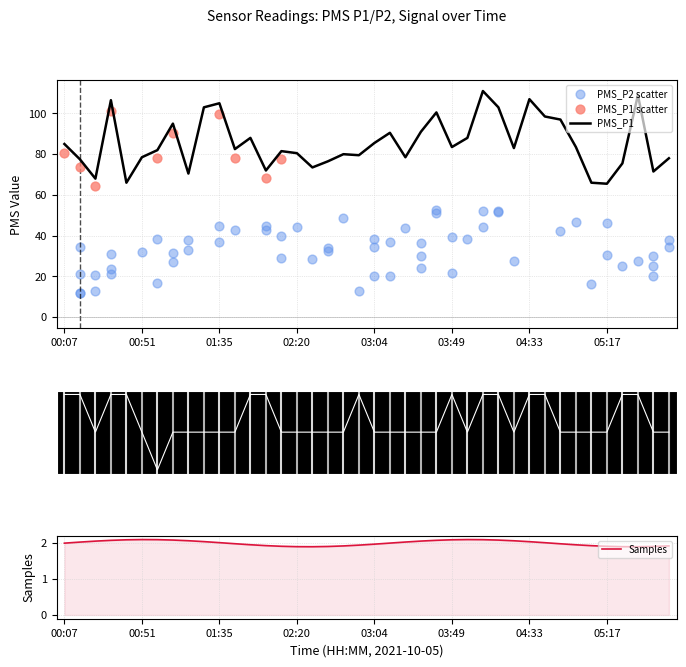

At how many categories does at least one series exceed 49?

40